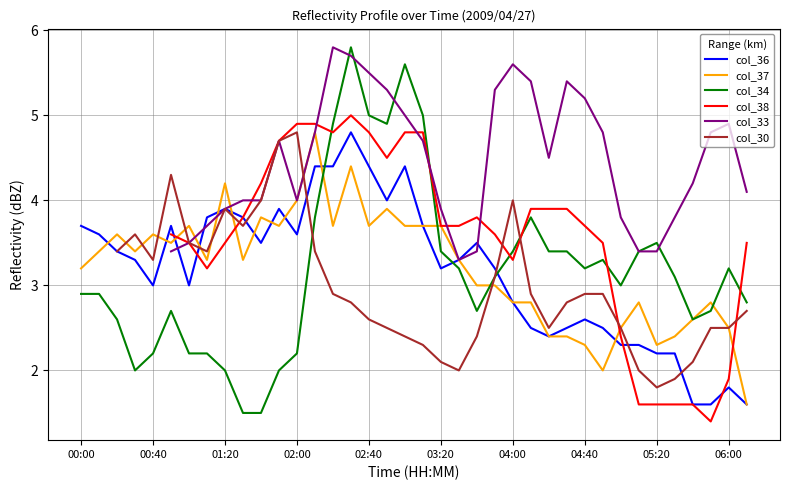

After their last crossing, which series has the higher values: col_36 or col_34?

col_34